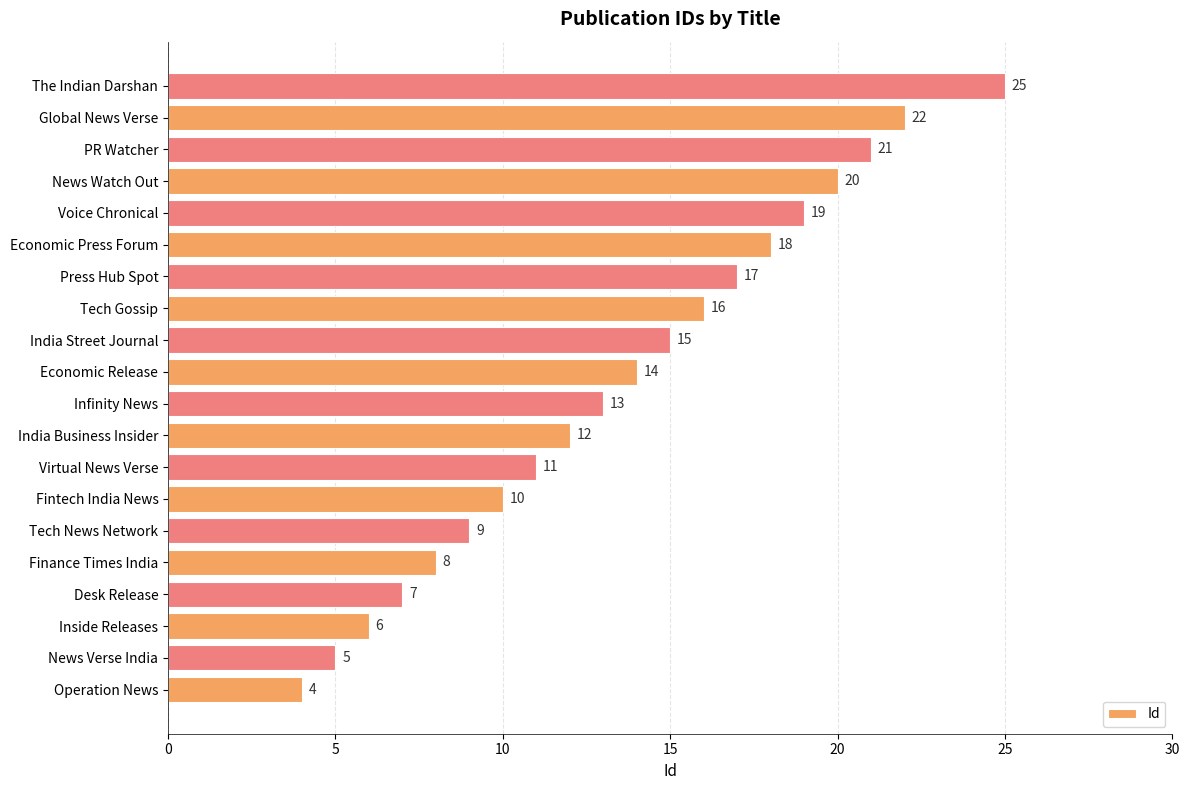

List the labels in order of value, smallest first.

Operation News, News Verse India, Inside Releases, Desk Release, Finance Times India, Tech News Network, Fintech India News, Virtual News Verse, India Business Insider, Infinity News, Economic Release, India Street Journal, Tech Gossip, Press Hub Spot, Economic Press Forum, Voice Chronical, News Watch Out, PR Watcher, Global News Verse, The Indian Darshan